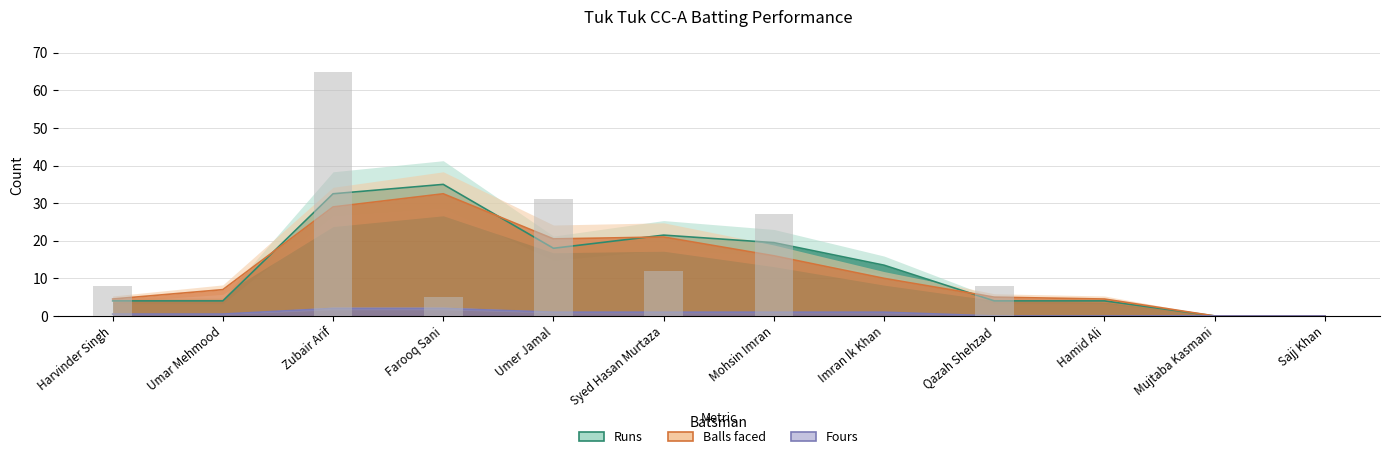

Is the value of Fours at Sajj Khan greater than the value of Runs at Zubair Arif?

No